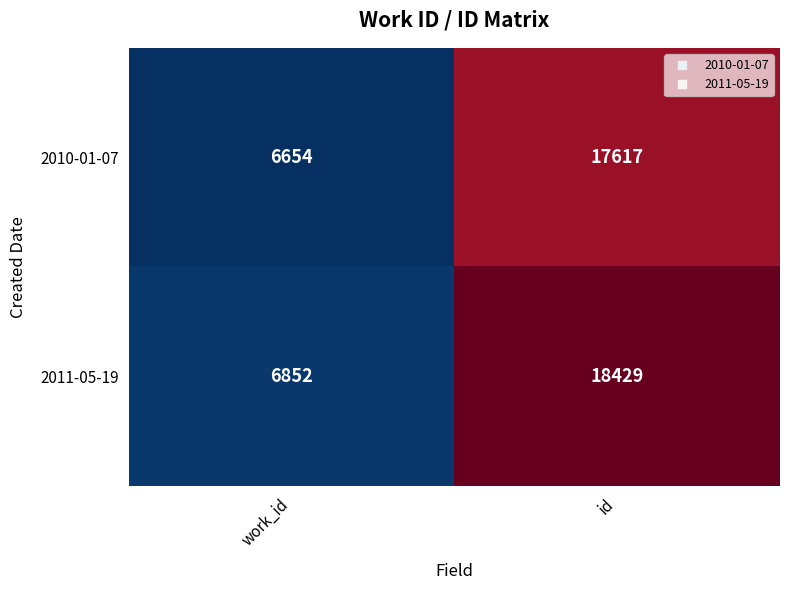

What is the difference between the highest and lowest values at id?

812